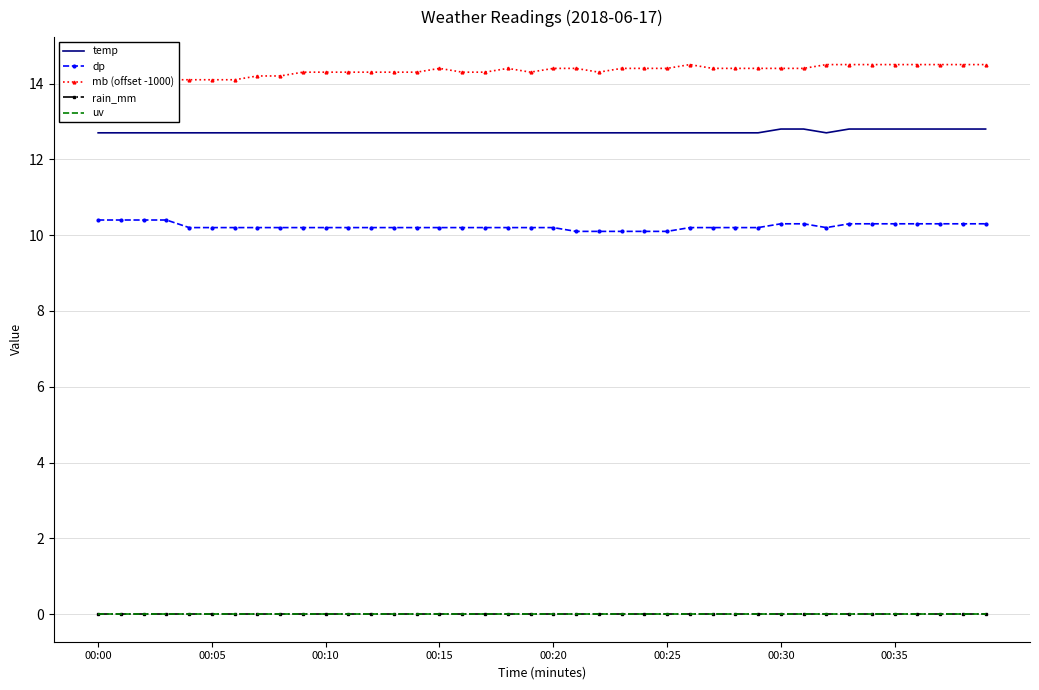

Where is dp nearest to the value 10?

21